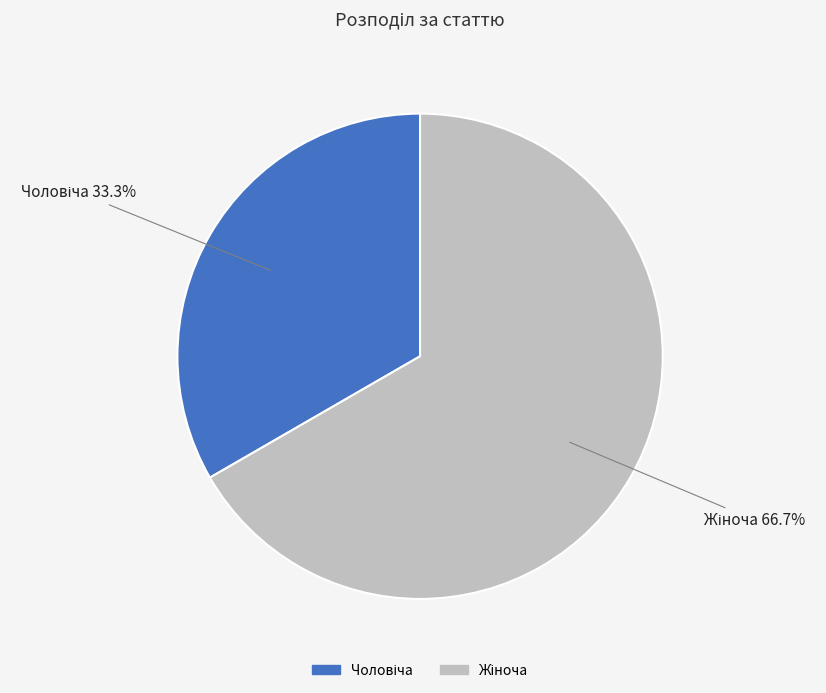

Is there a majority slice in this chart?

Yes